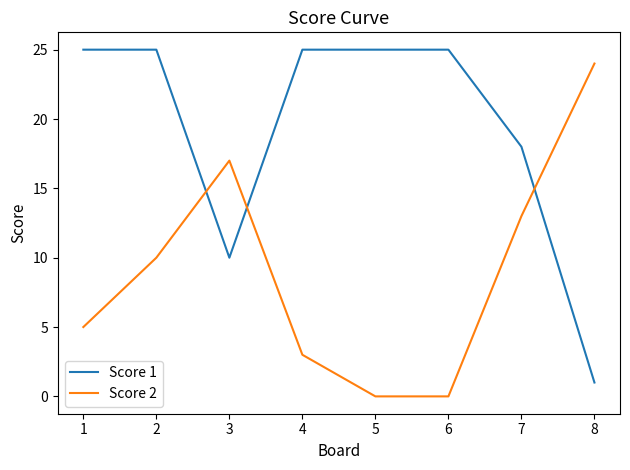

What is the difference between the Score 2 values at 4 and 6?

3